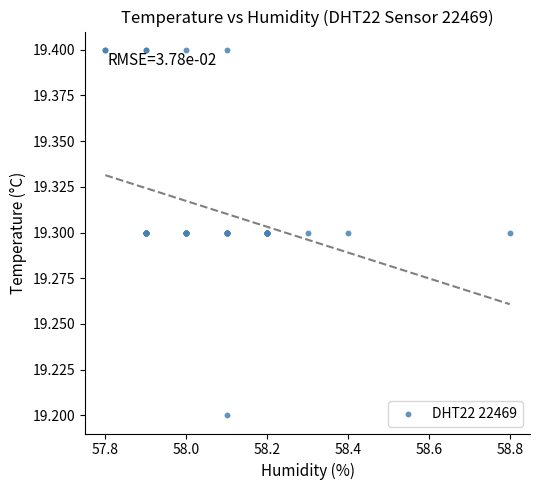

What Y value in the scatter plot is closest to 19?

19.2